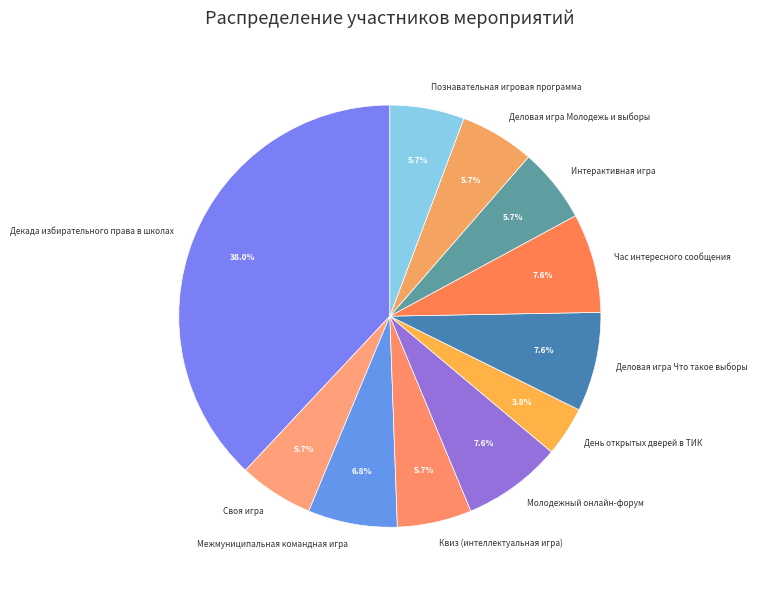

To the nearest percent, what percentage of the pie is Час интересного сообщения?

8%